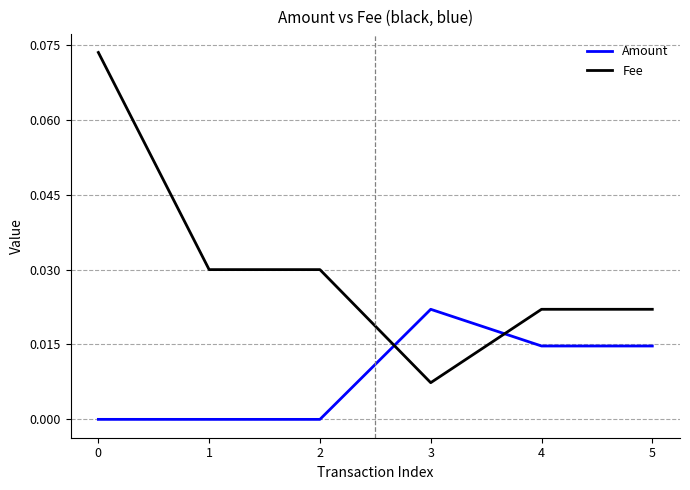

Where do Fee and Amount first cross each other?

2 and 3